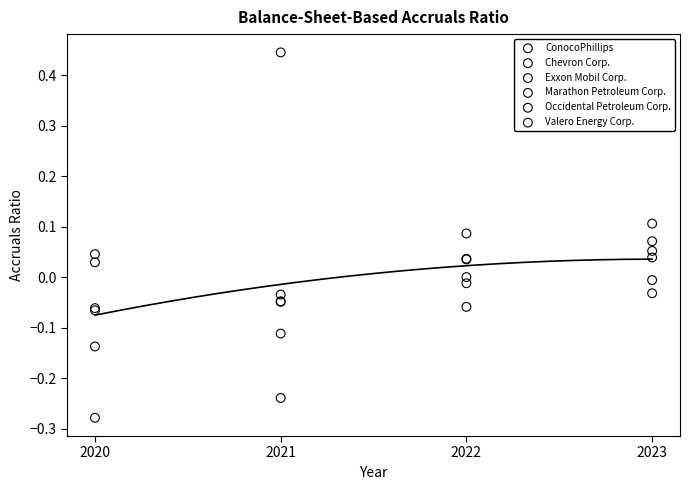

What are all the series names shown in the legend?

ConocoPhillips, Chevron Corp., Exxon Mobil Corp., Marathon Petroleum Corp., Occidental Petroleum Corp., Valero Energy Corp.